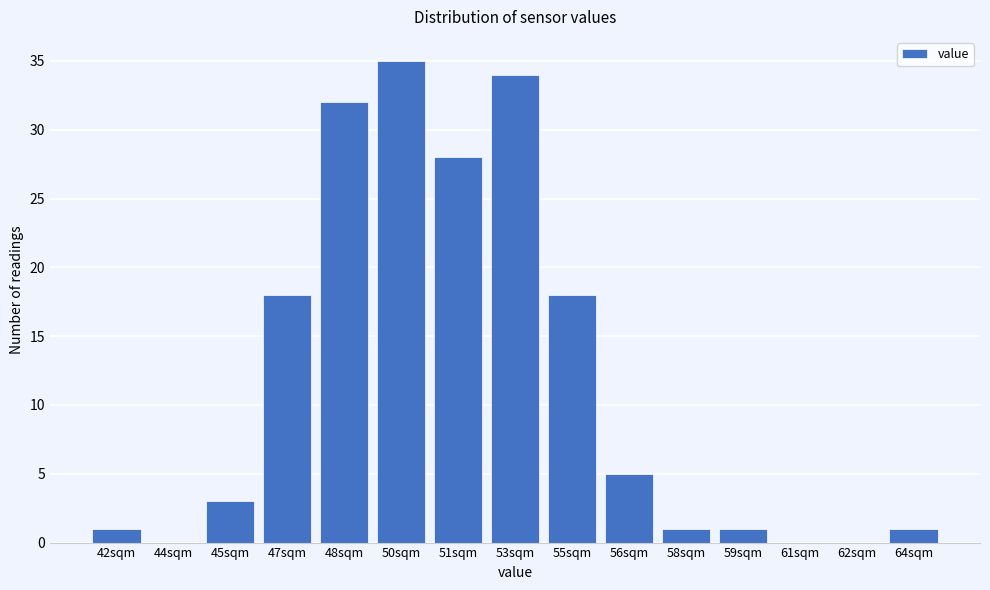

Reading left to right, what are all the values shown in this chart?

42sqm=1	44sqm=0	45sqm=3	47sqm=18	48sqm=32	50sqm=35	51sqm=28	53sqm=34	55sqm=18	56sqm=5	58sqm=1	59sqm=1	61sqm=0	62sqm=0	64sqm=1